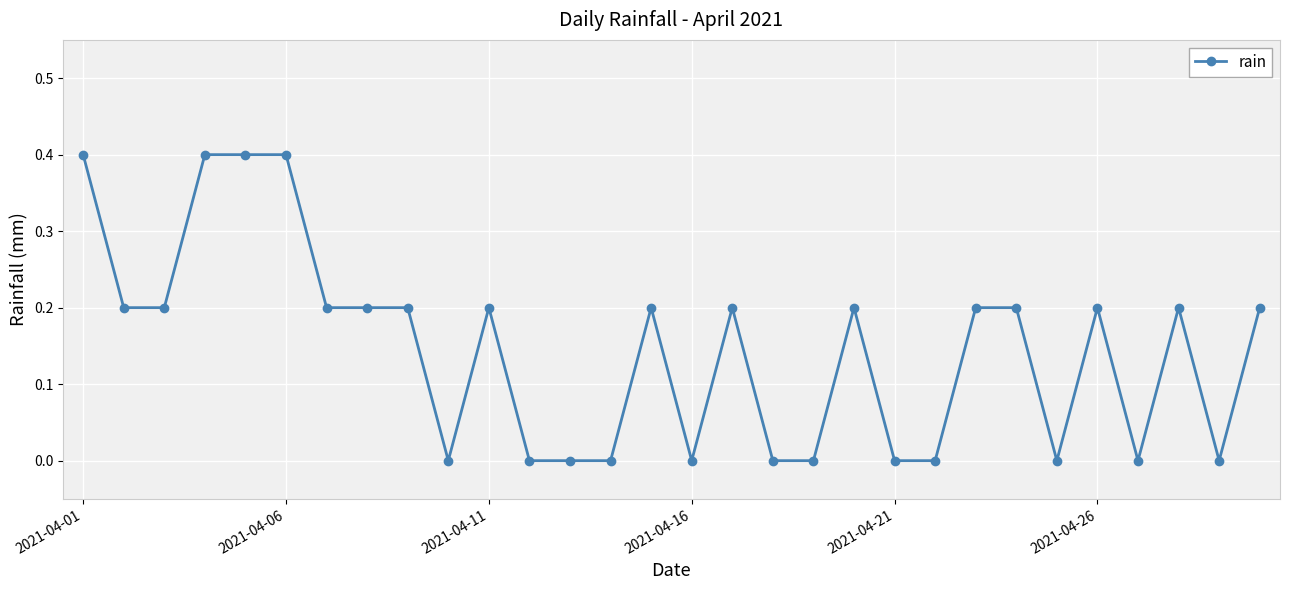

Reading left to right, what are all the values shown in this chart?

0.4	0.2	0.2	0.4	0.4	0.4	0.2	0.2	0.2	0.0	0.2	0.0	0.0	0.0	0.2	0.0	0.2	0.0	0.0	0.2	0.0	0.0	0.2	0.2	0.0	0.2	0.0	0.2	0.0	0.2